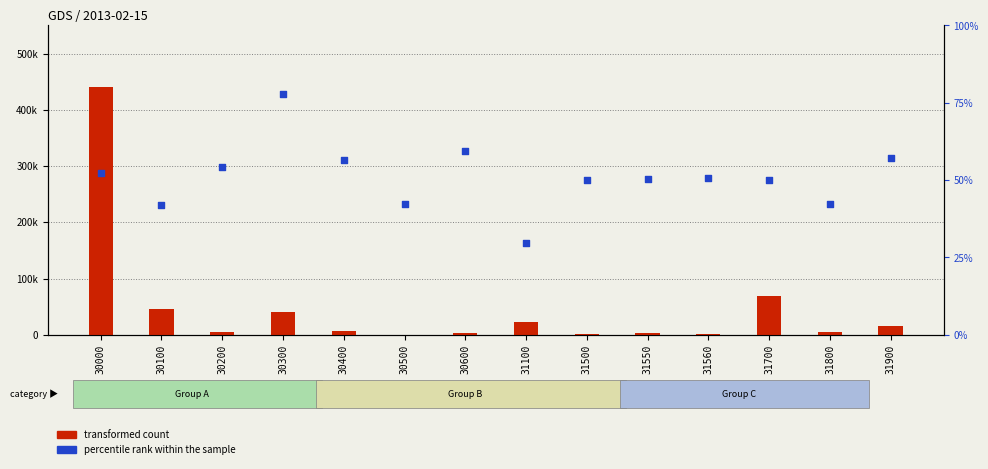

At how many categories does at least one series exceed 413174?

1